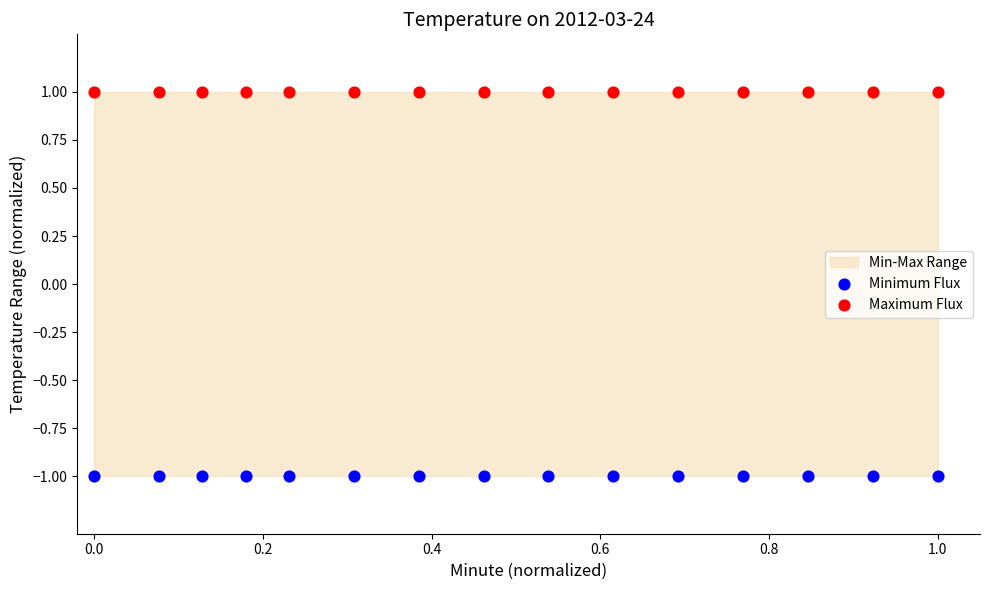

Which series reaches the minimum Y coordinate?

Minimum Flux